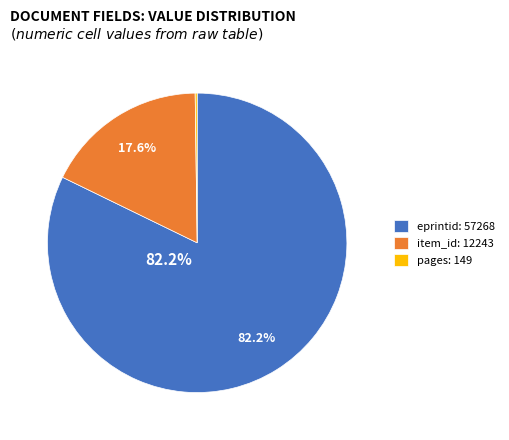

Which category has the biggest portion of the pie?

eprintid: 57268